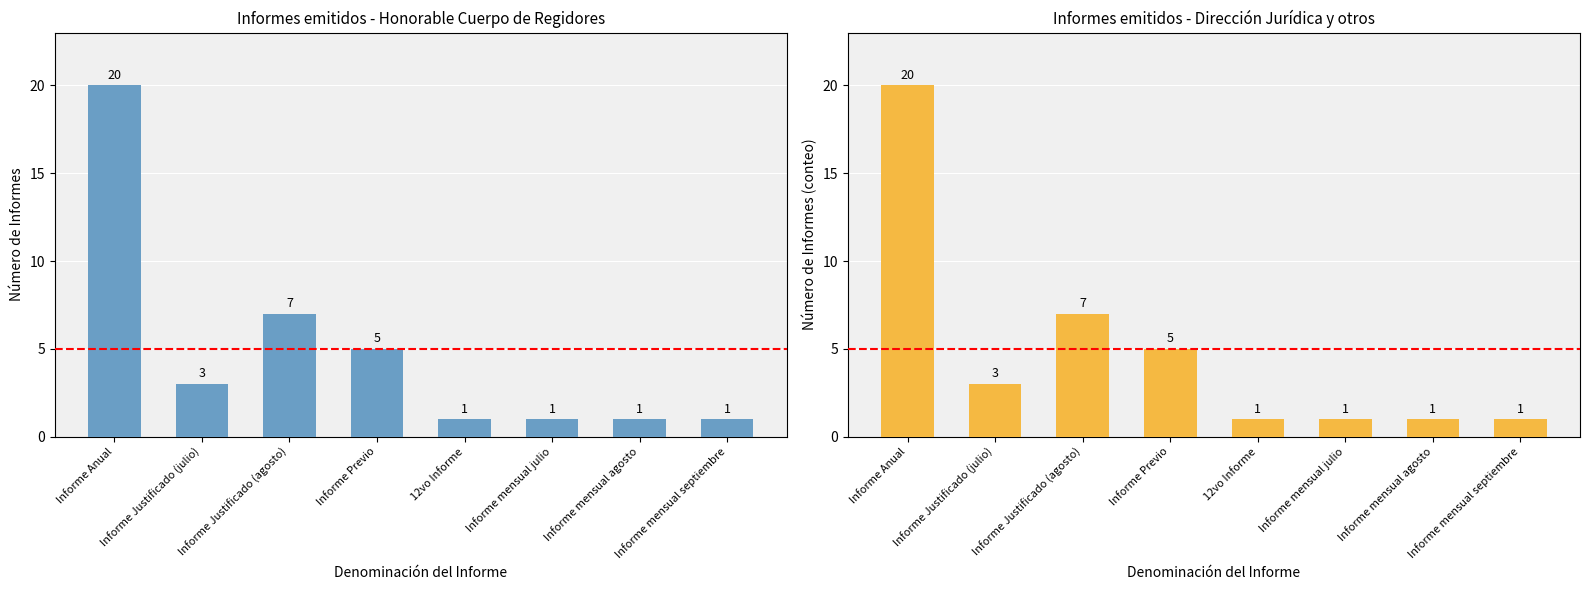

Which has a higher value, Informe mensual julio or Informe Justificado (julio)?

Informe Justificado (julio)